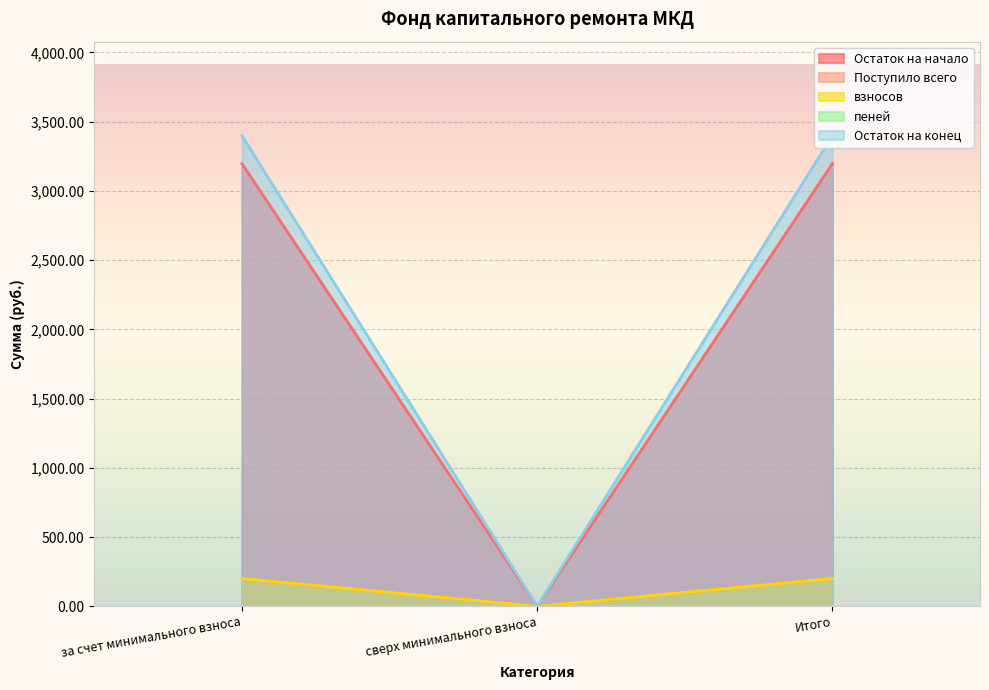

What is the greatest value displayed?

3398.3